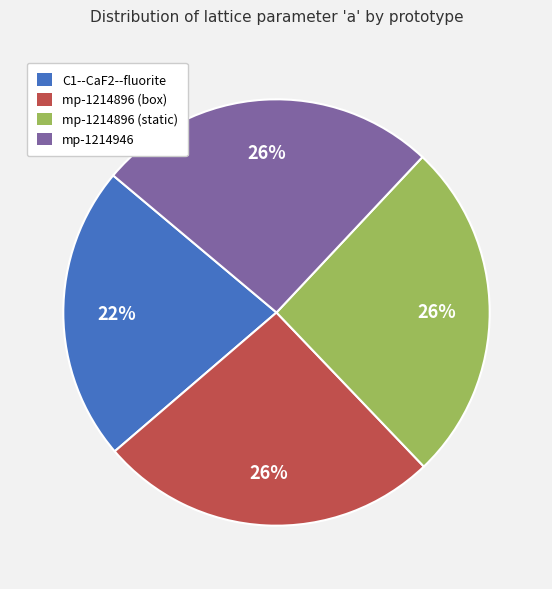

Is the sum of C1--CaF2--fluorite and mp-1214896 (static) greater than half?

No